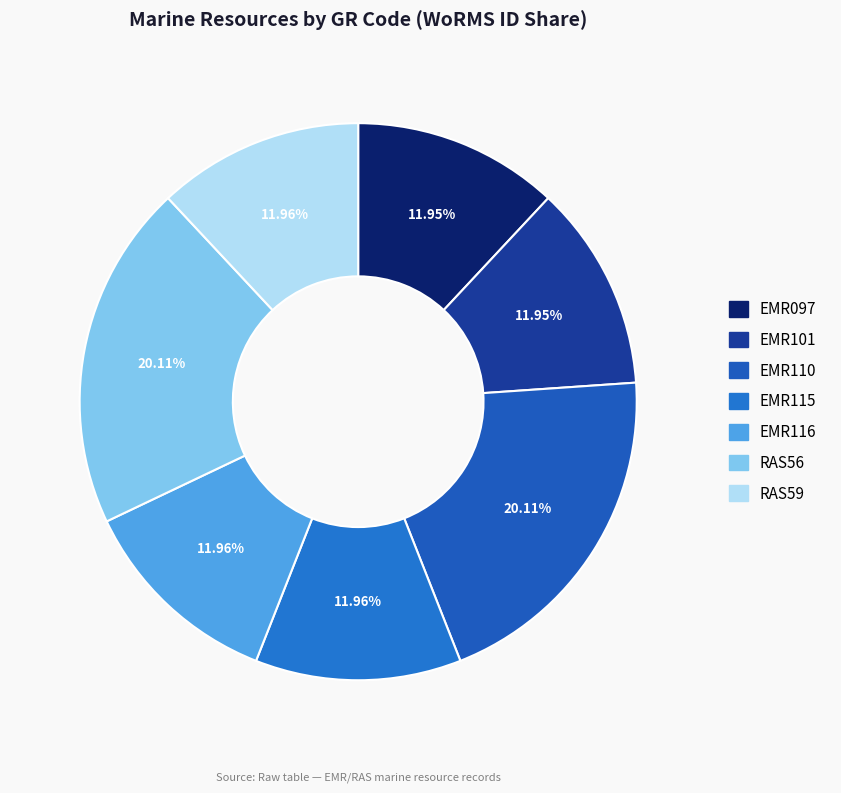

Approximately how many times larger is the value at RAS59 compared to EMR110?

0.6